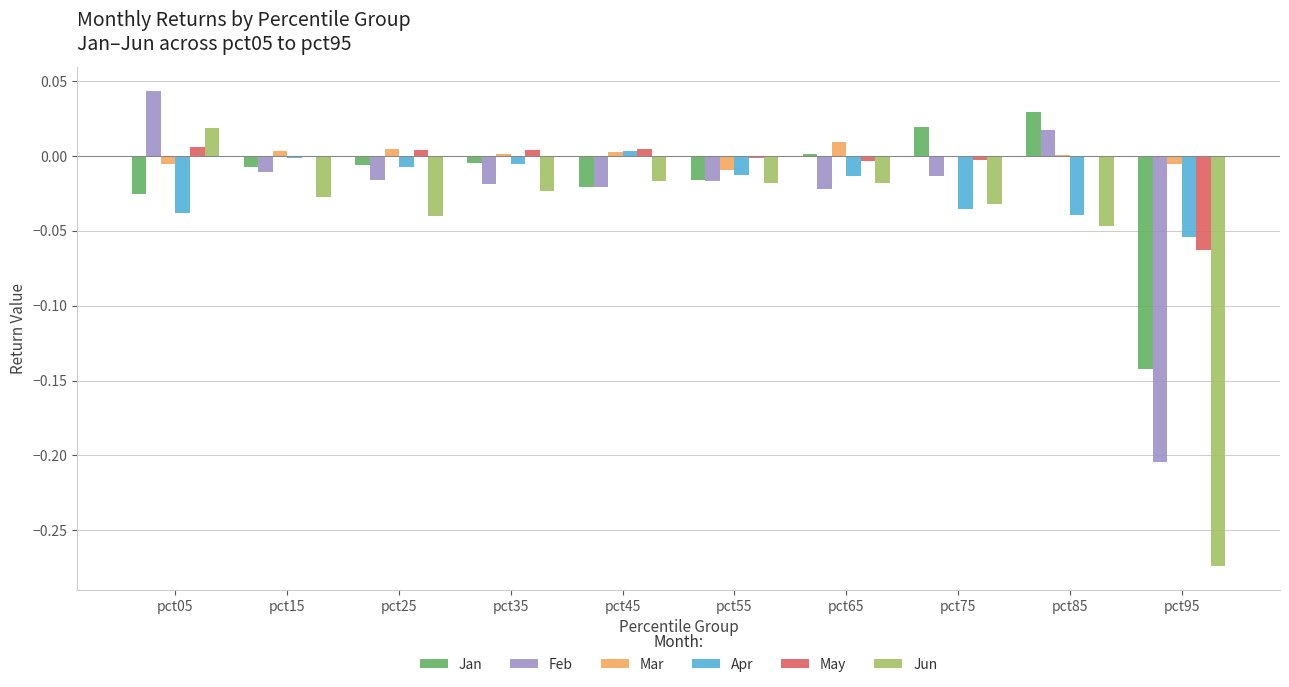

The value of May at pct95 is -0.0. True or false?

False